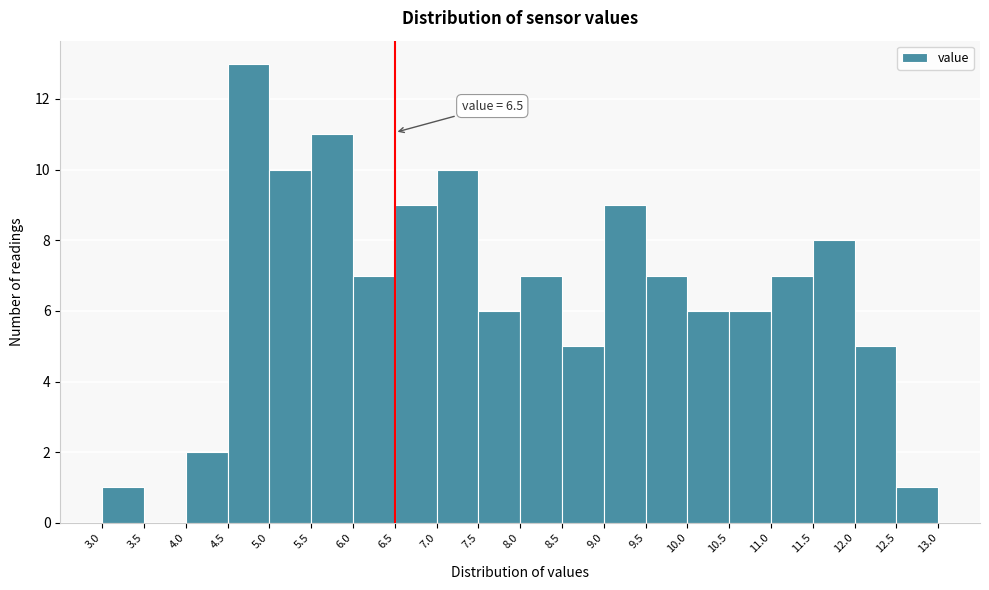

Which range on the x-axis has the tallest bar?

4.5 to 5.0